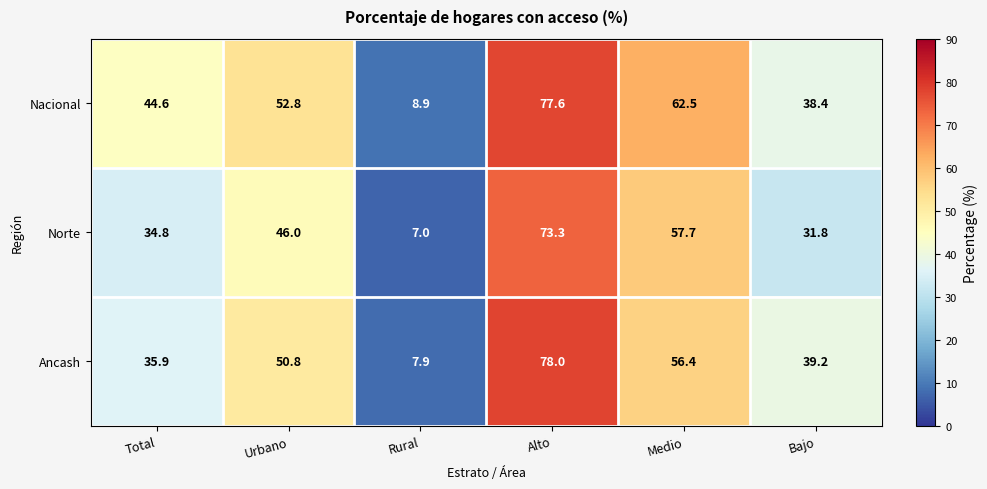

How many categories are shown in the chart?

6